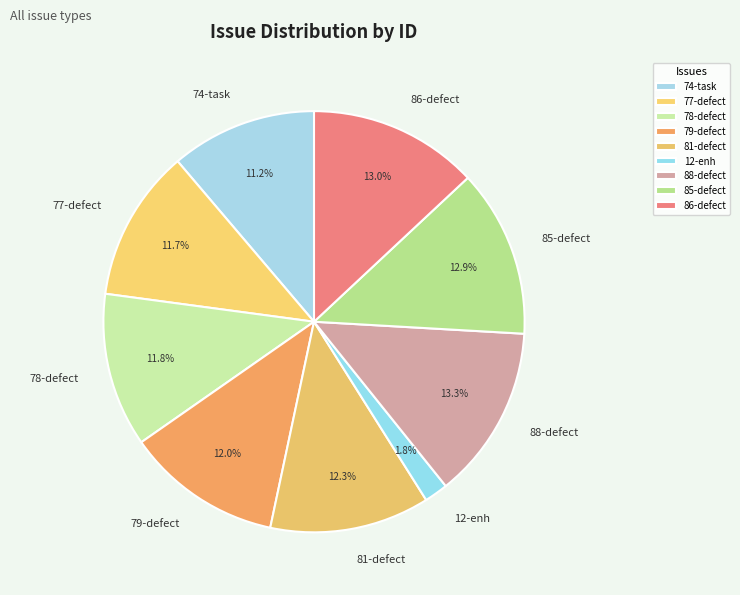

Which slice is the smallest?

12-enh